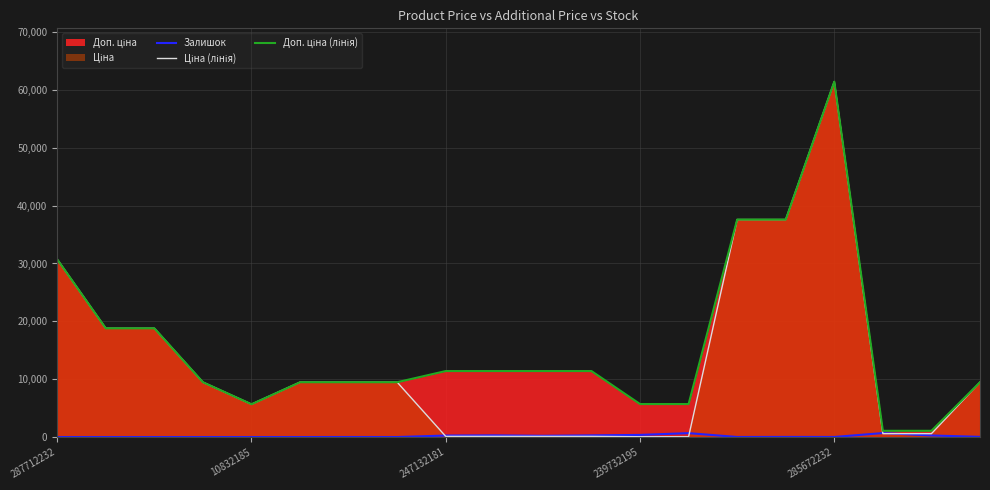

True or false: Доп. ціна (лінія) has more than 1 points higher than both neighbors.

False